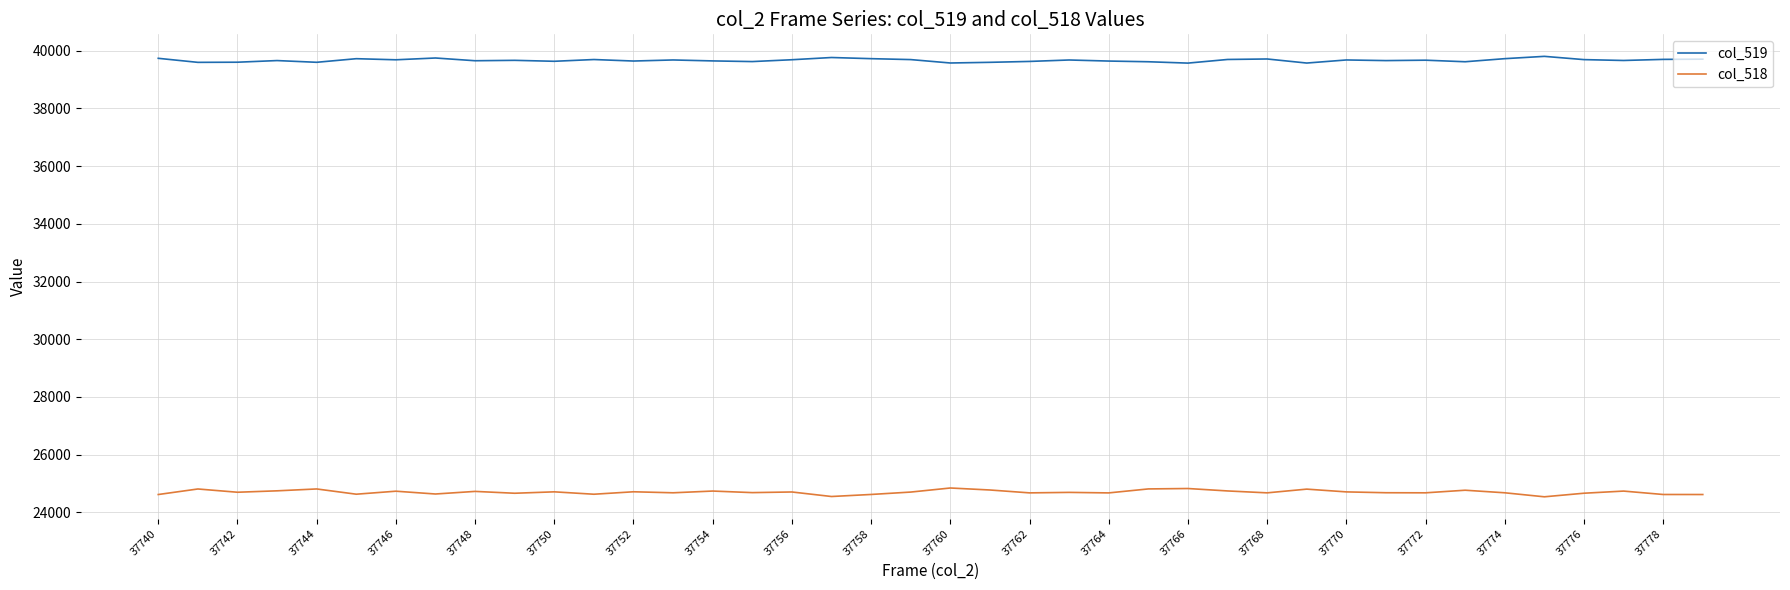

Rank the series by their maximum value, from lowest to highest.

col_518, col_519